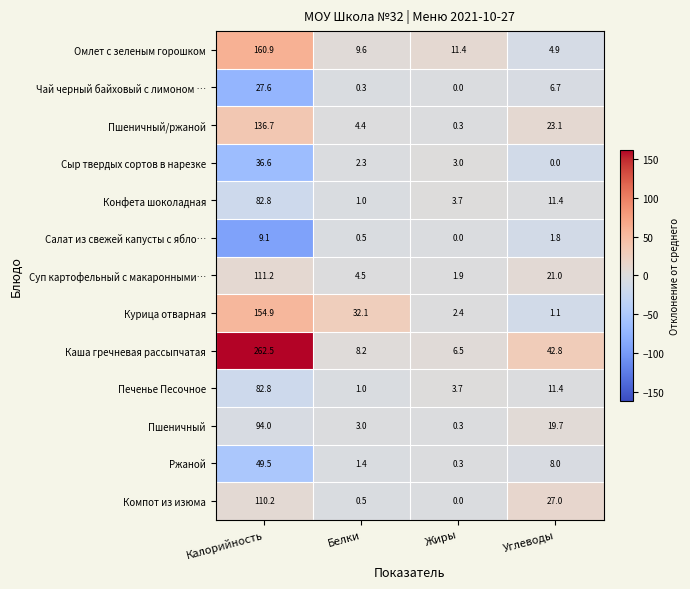

What is the maximum value shown in the chart?

262.5